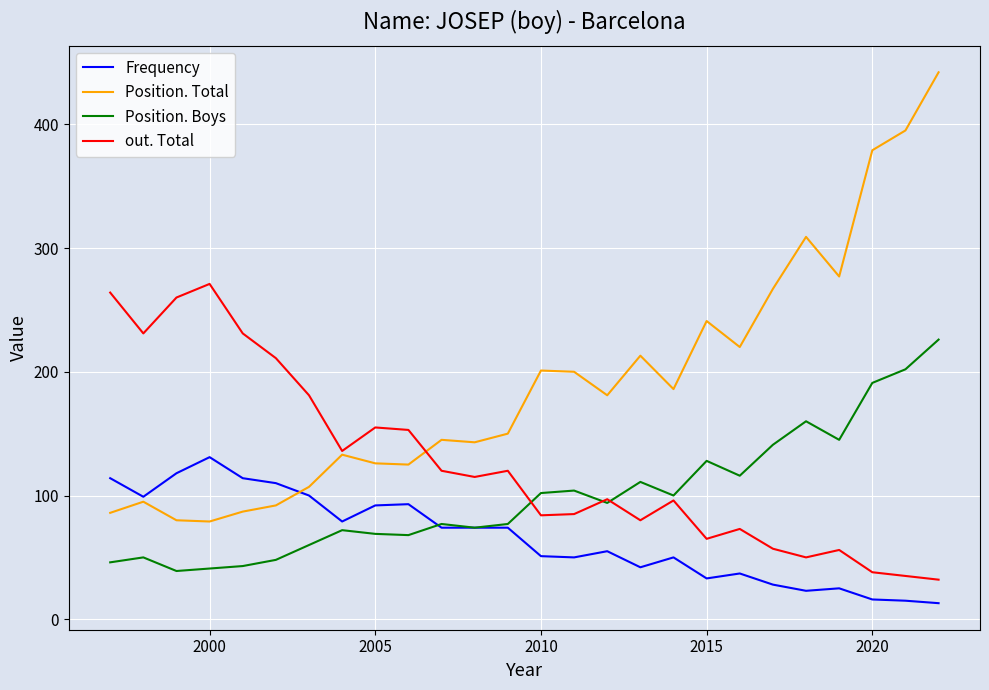

What is the maximum value shown in the chart?

442